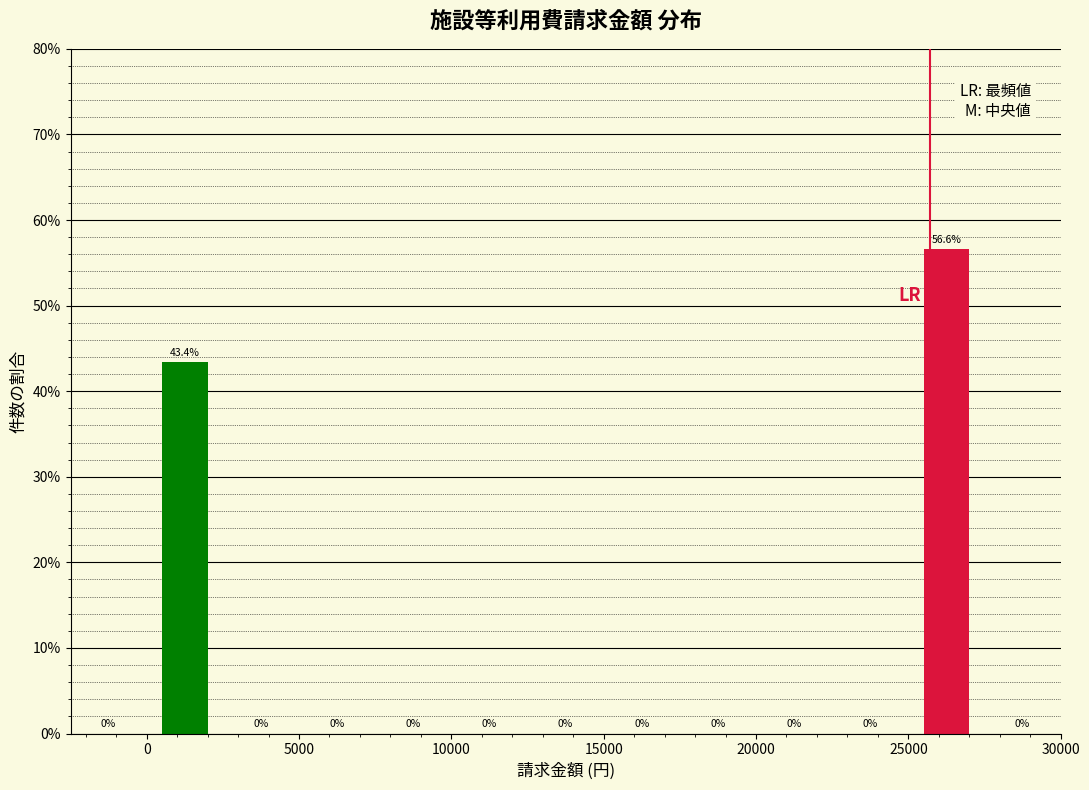

Reading left to right, transcribe this chart: for each bar, give the range it covers on the x-axis and its height.

-2500 to 0: 0.0
0 to 2500: 43.4
2500 to 5000: 0.0
5000 to 7500: 0.0
7500 to 10000: 0.0
10000 to 12500: 0.0
12500 to 15000: 0.0
15000 to 17500: 0.0
17500 to 20000: 0.0
20000 to 22500: 0.0
22500 to 25000: 0.0
25000 to 27500: 56.6
27500 to 30000: 0.0